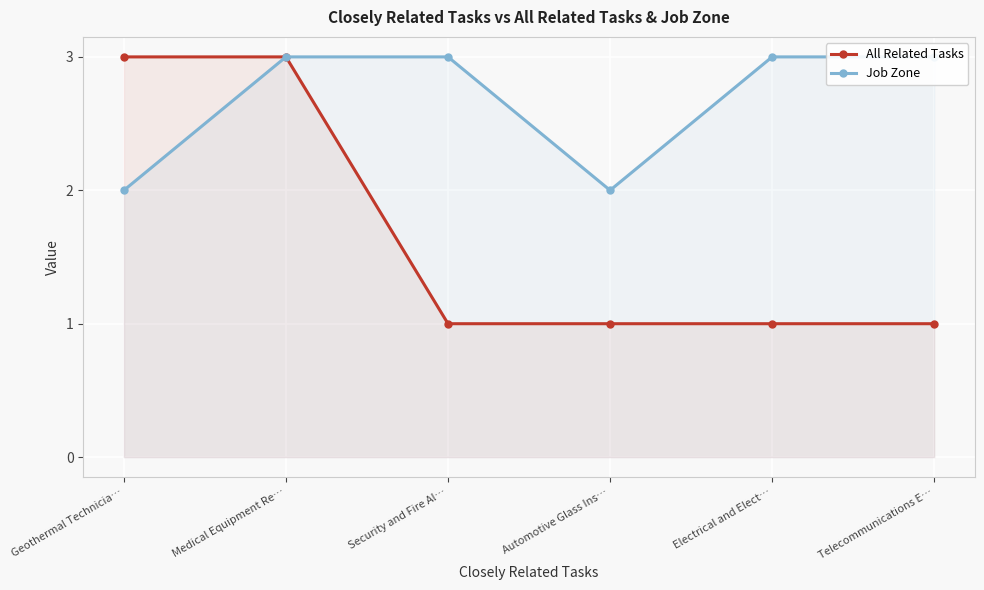

What is the greatest value displayed?

3